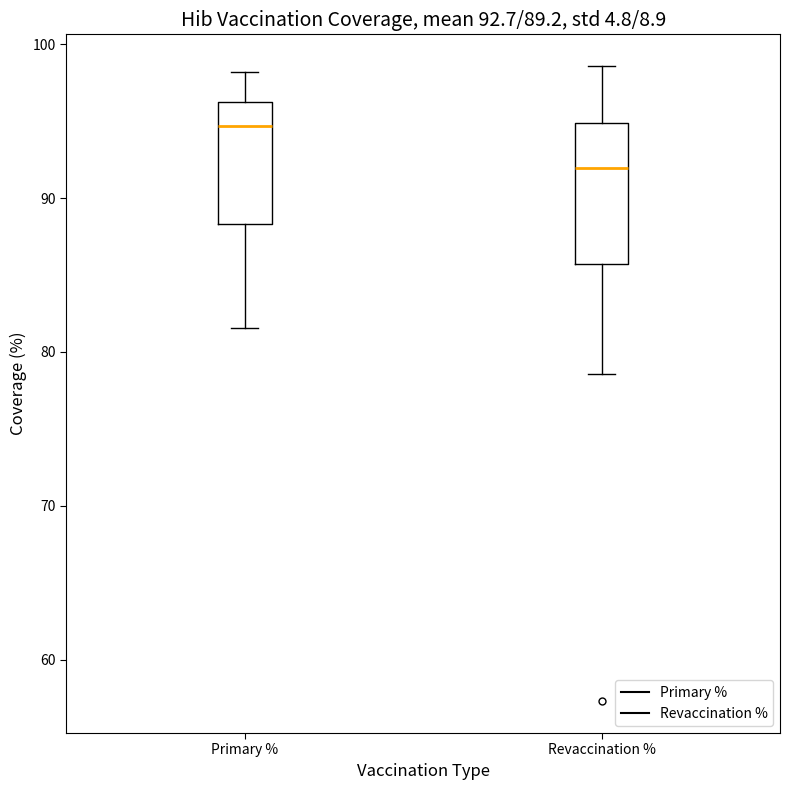

Which box has the highest median line?

Primary %